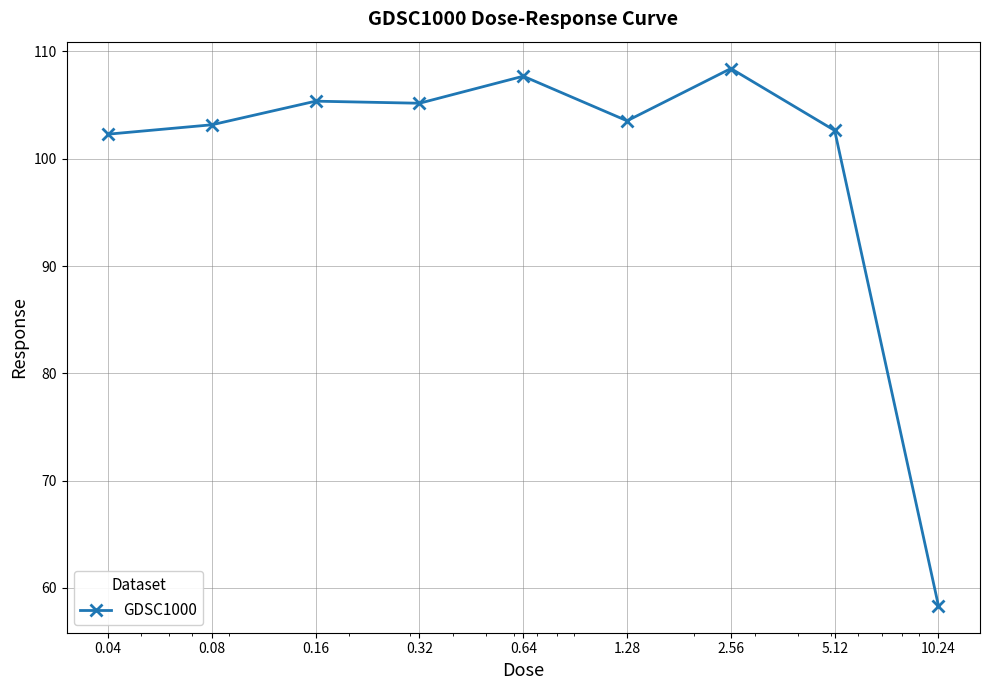

What is the value of the 5th point from the left?

107.7